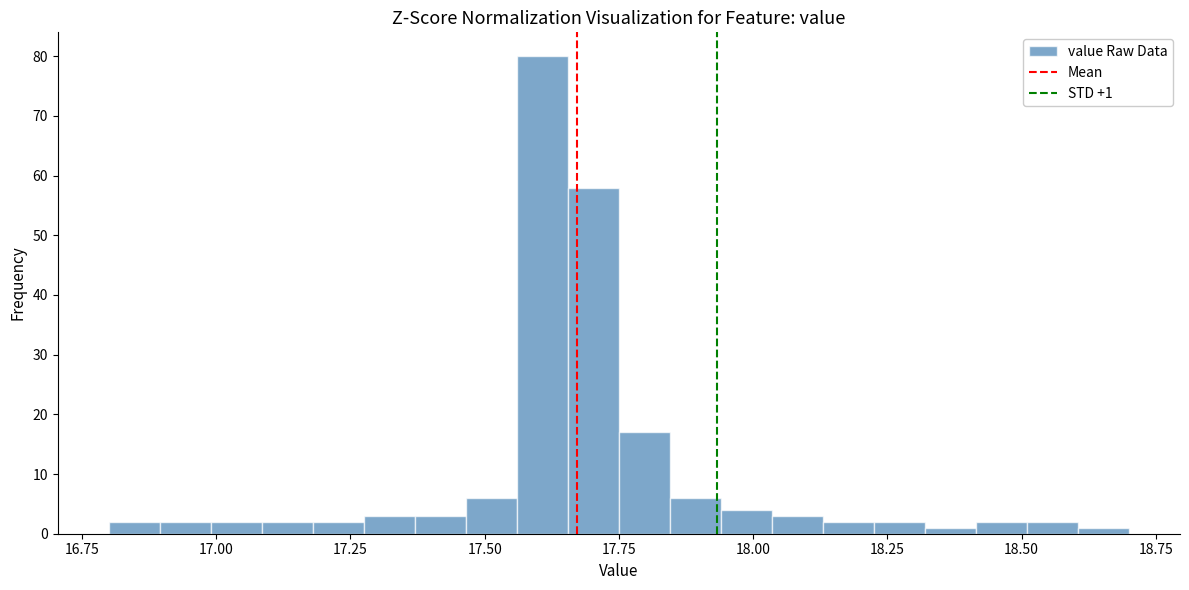

Read against the x-axis, roughly where is the centre of the tallest bar?

17.60